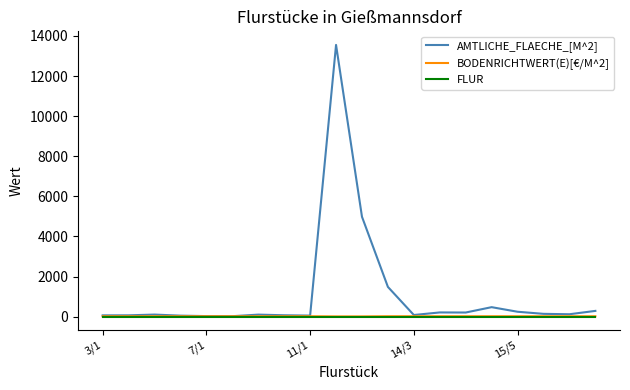

Which series has the largest range (max minus min)?

AMTLICHE_FLAECHE_[M^2]